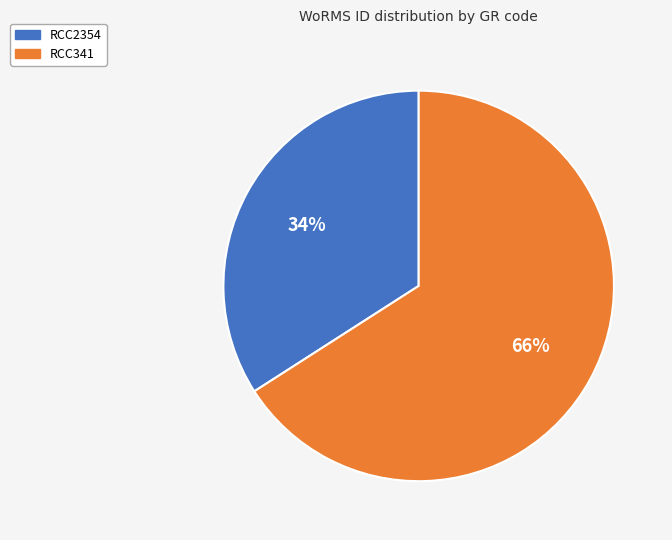

Does RCC341 represent more than half of the total?

Yes